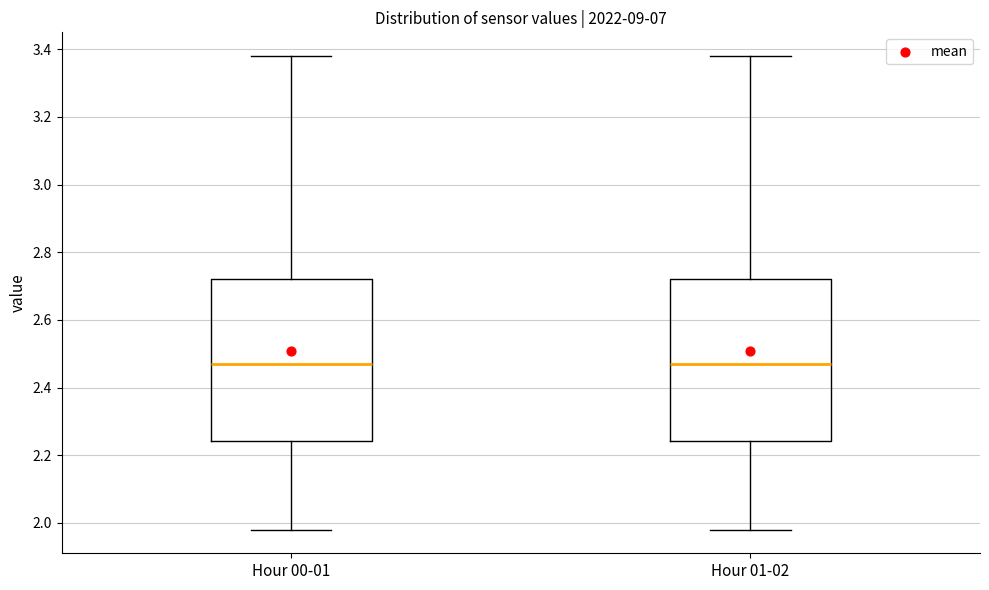

Where does the median line of the box for Hour 00-01 sit on the y-axis? The values are not printed on the chart, so give them approximately, as read against the axis.

2.48